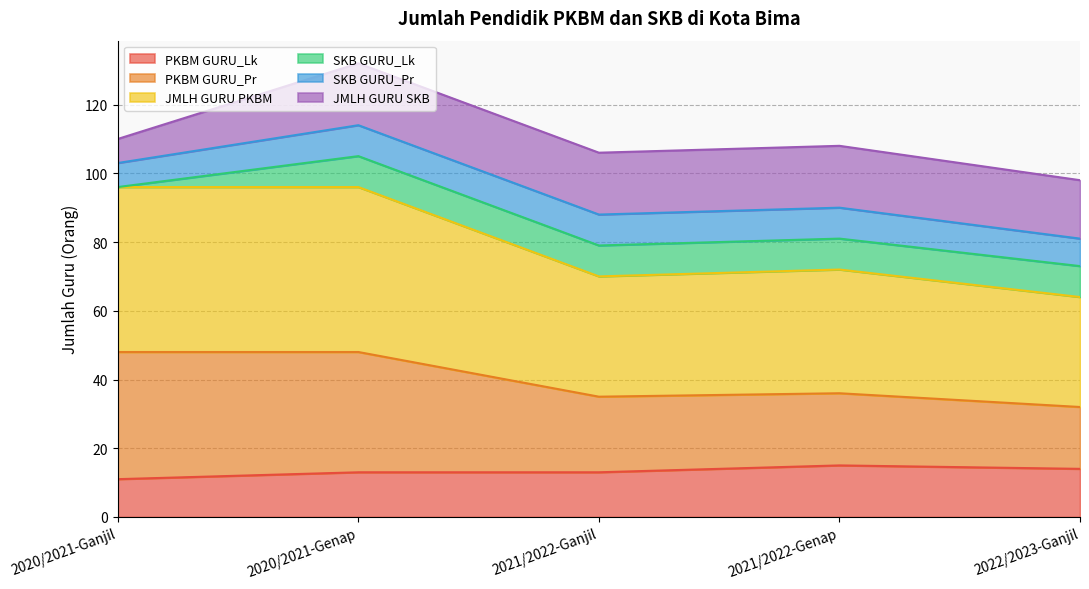

What is the average value of the PKBM GURU_Lk series?

13